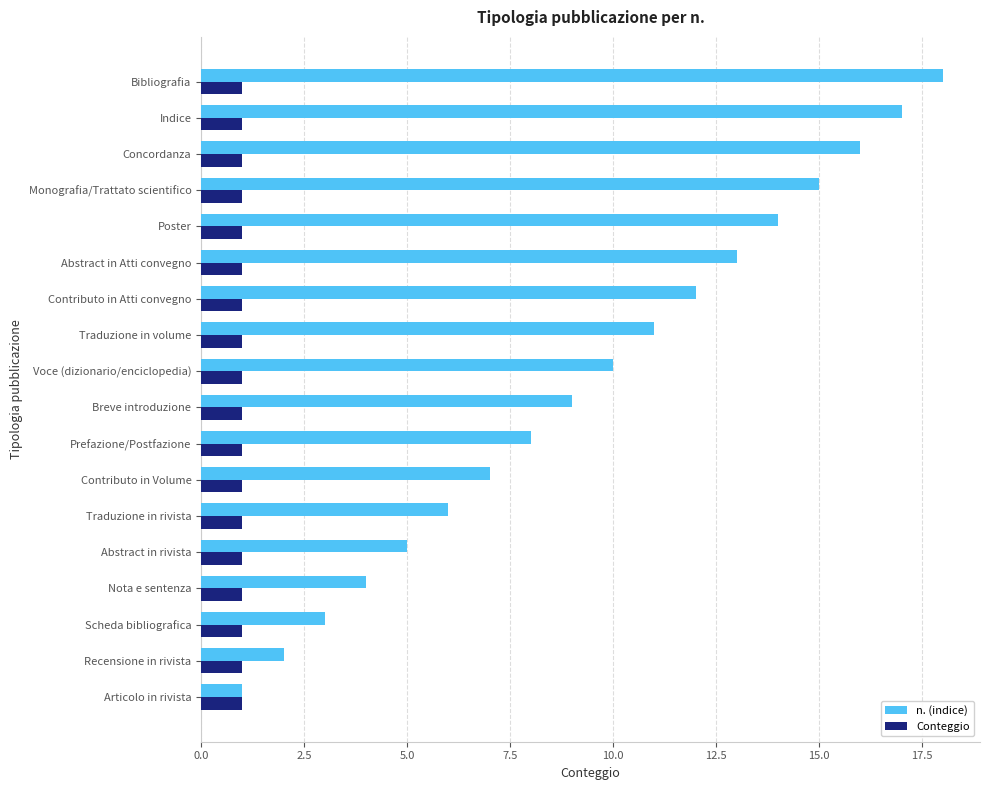

Count the number of data series in this chart.

2